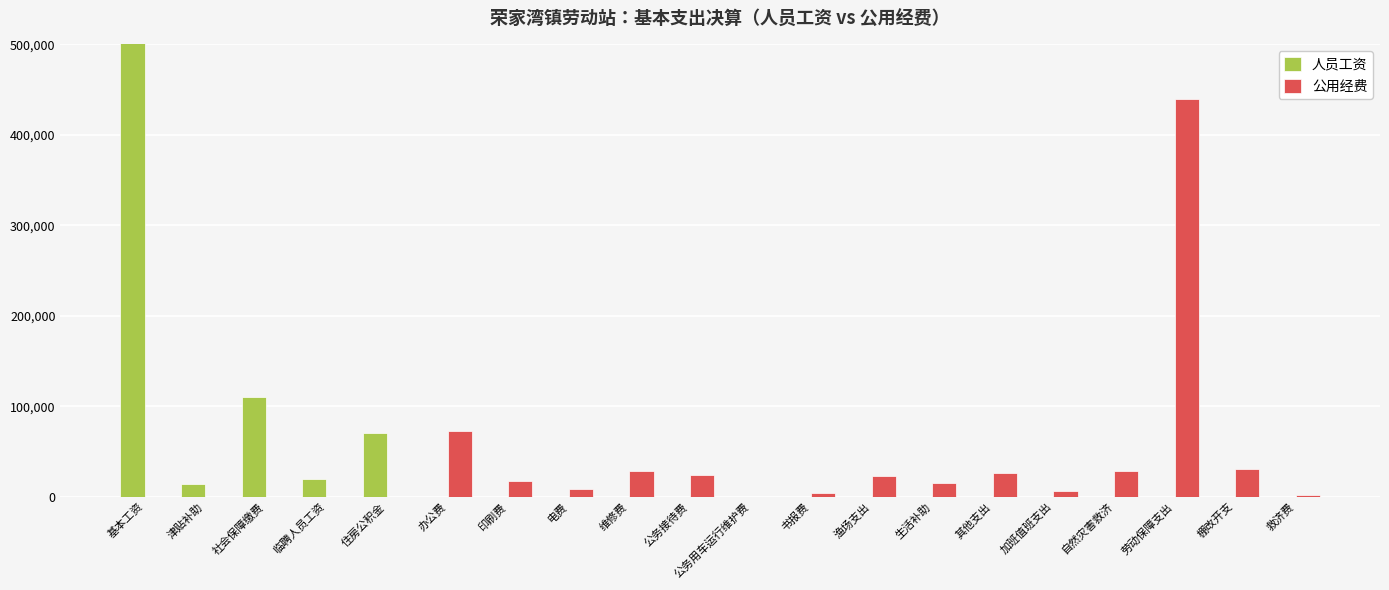

The value of 人员工资 at 维修费 is 0. True or false?

True